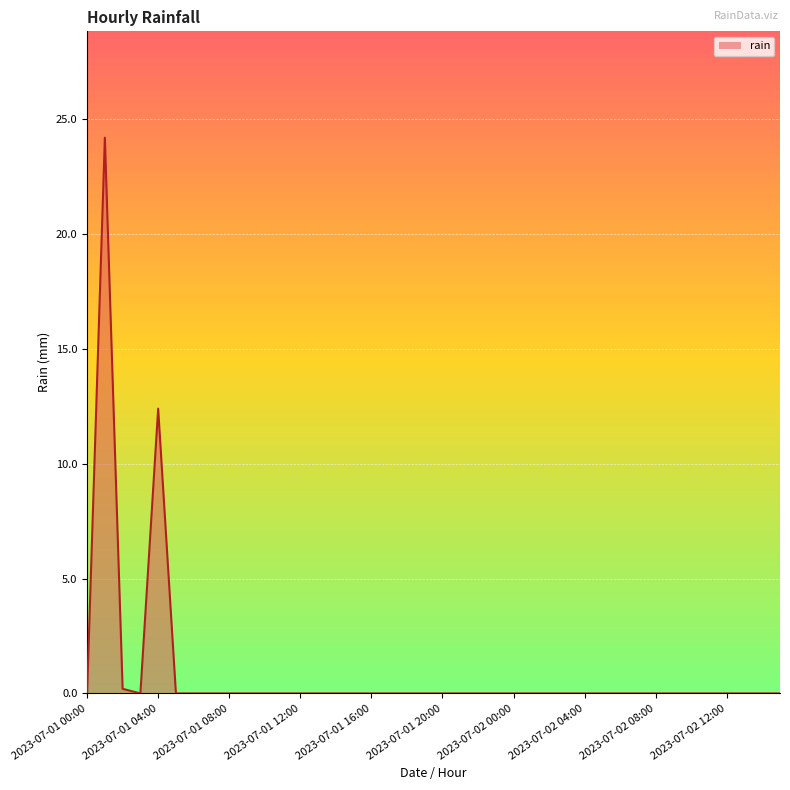

What is the difference between the maximum and minimum values?

24.2